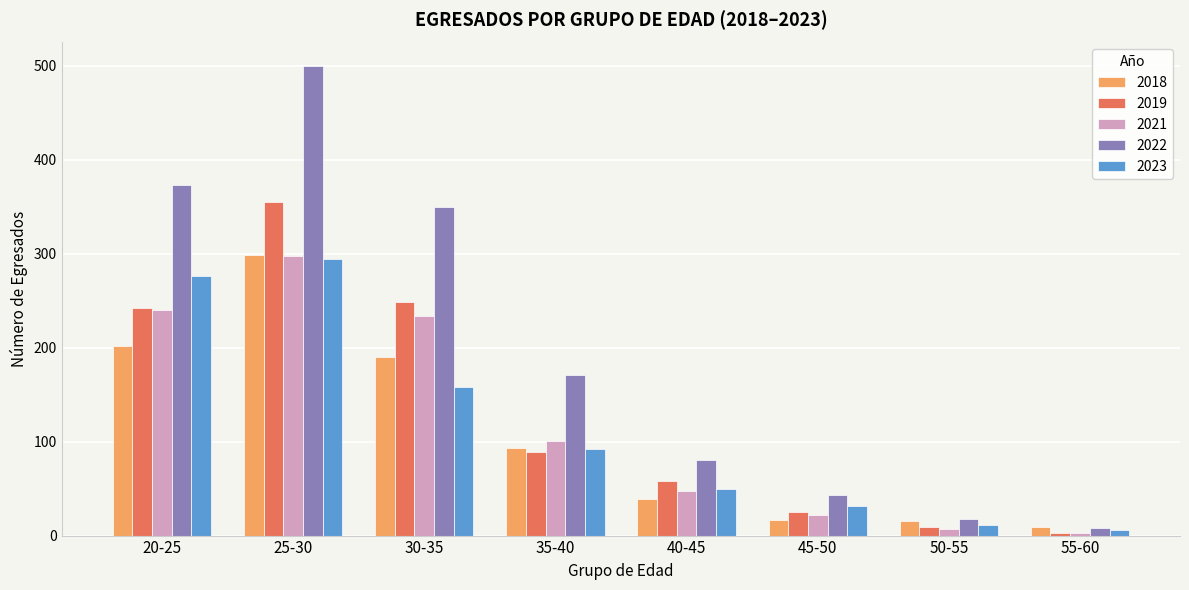

How many data points does each series have?

8